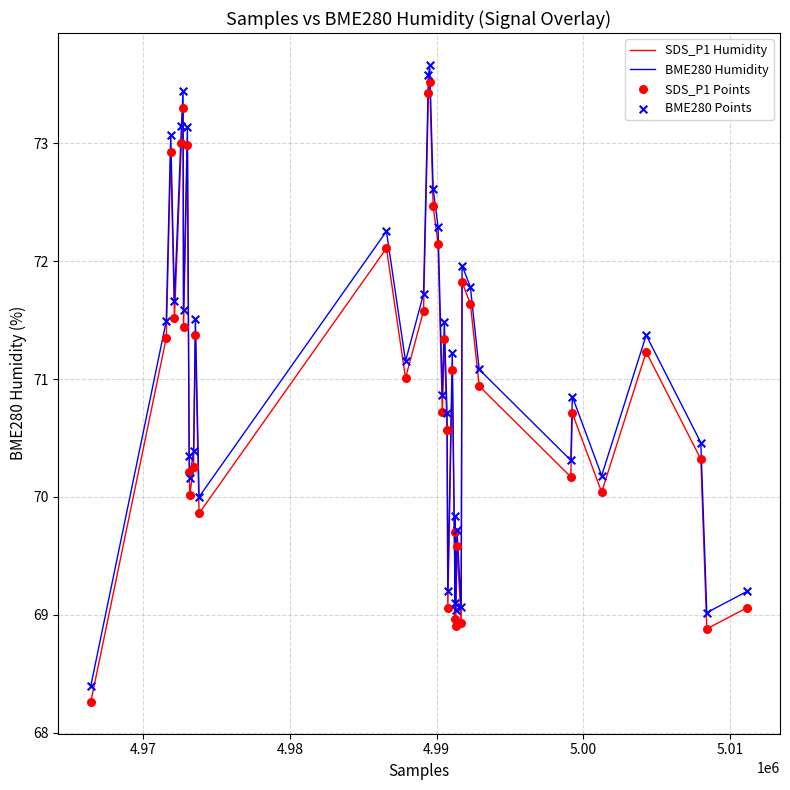

Which series has the widest spread of values?

BME280 Humidity